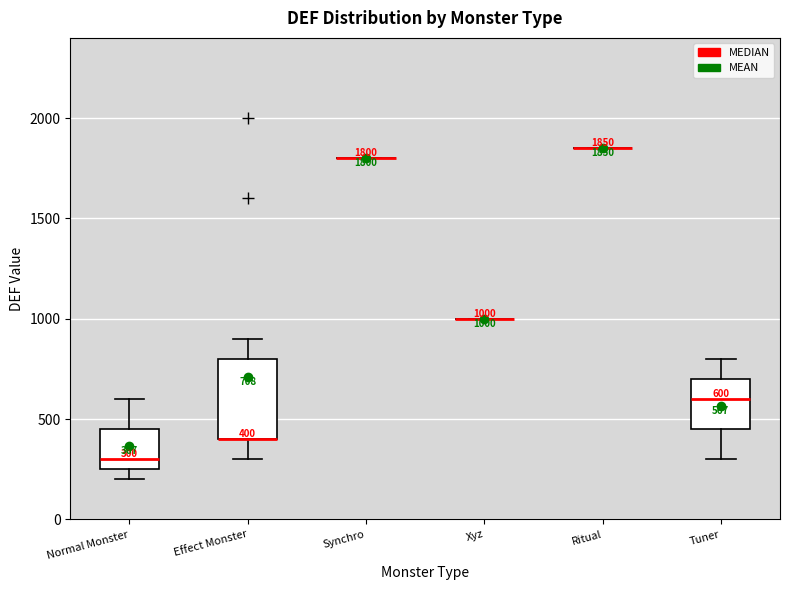

Comparing the boxes themselves (not the whiskers), which one is the tallest?

Effect Monster